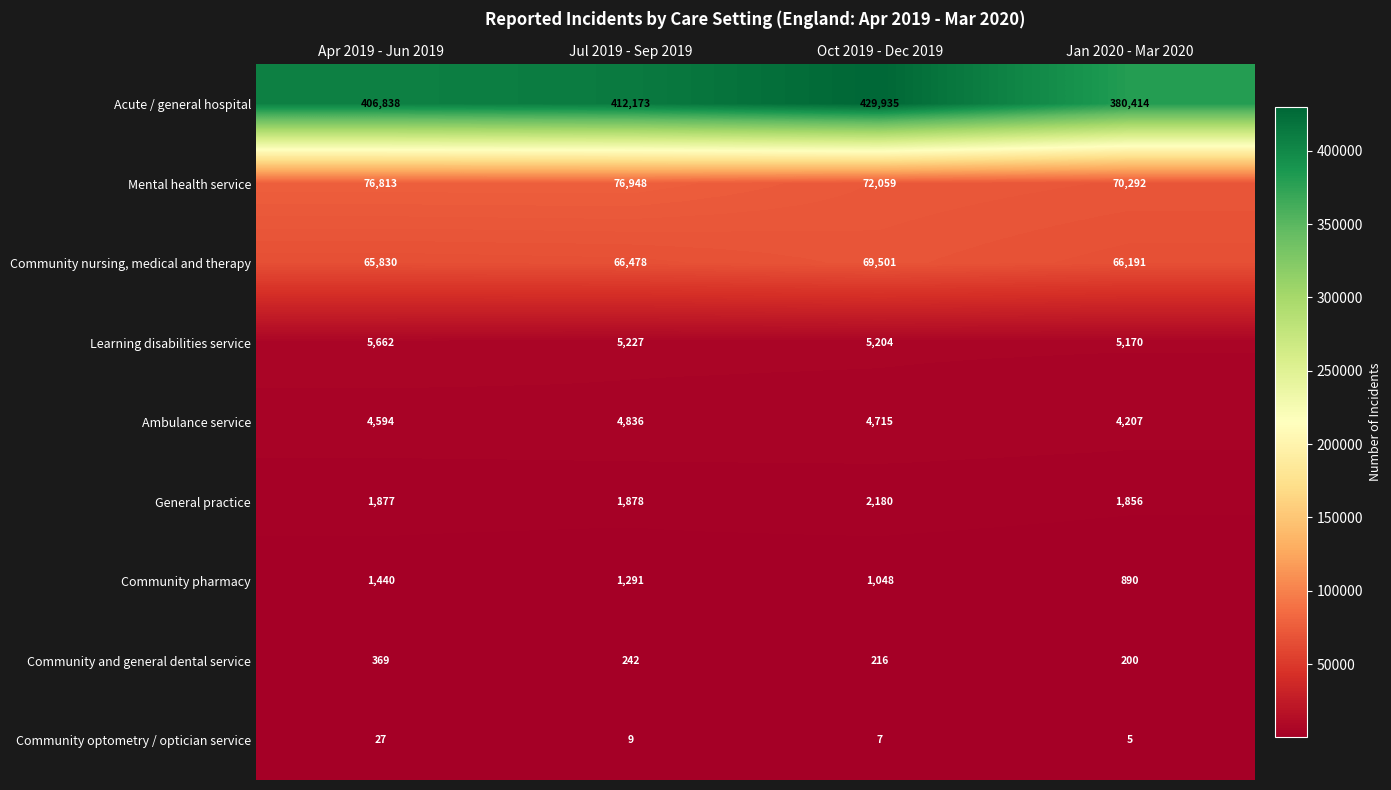

Which series changed the most between Oct 2019 - Dec 2019 and Jan 2020 - Mar 2020?

Acute / general hospital